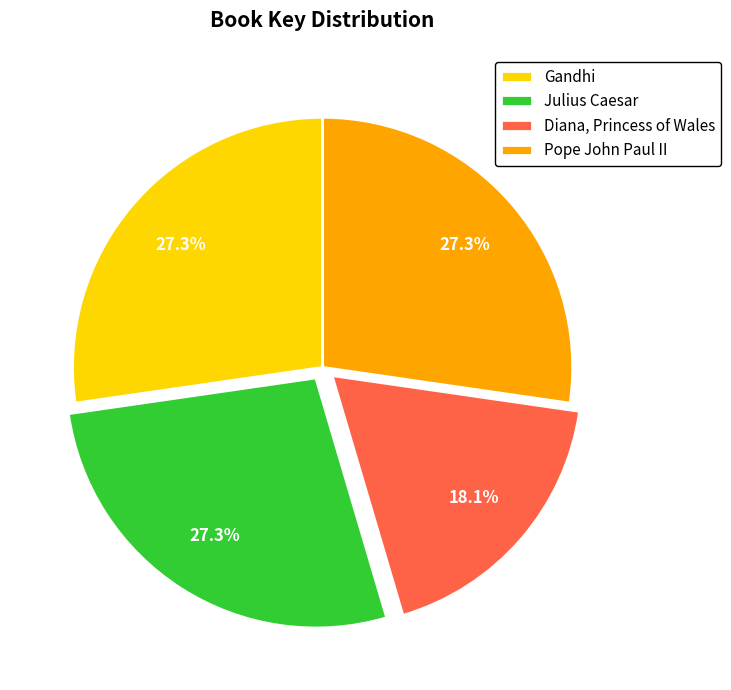

How many slices are in this pie chart?

4